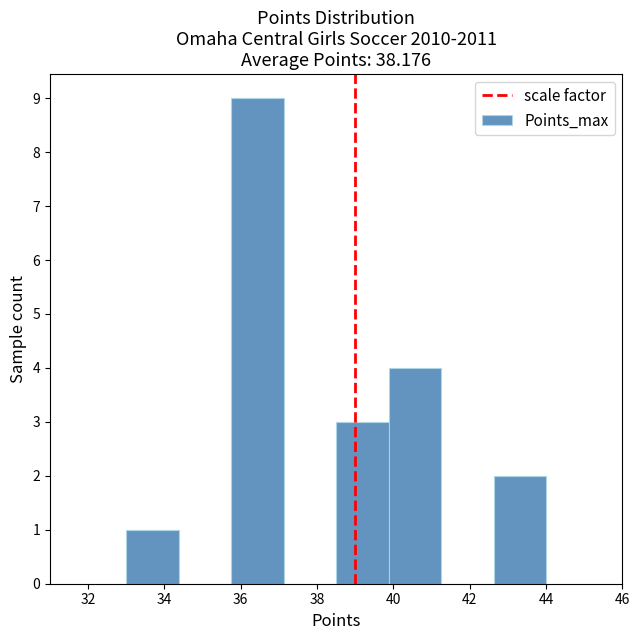

Which range on the x-axis has the tallest bar?

35.8 to 37.2